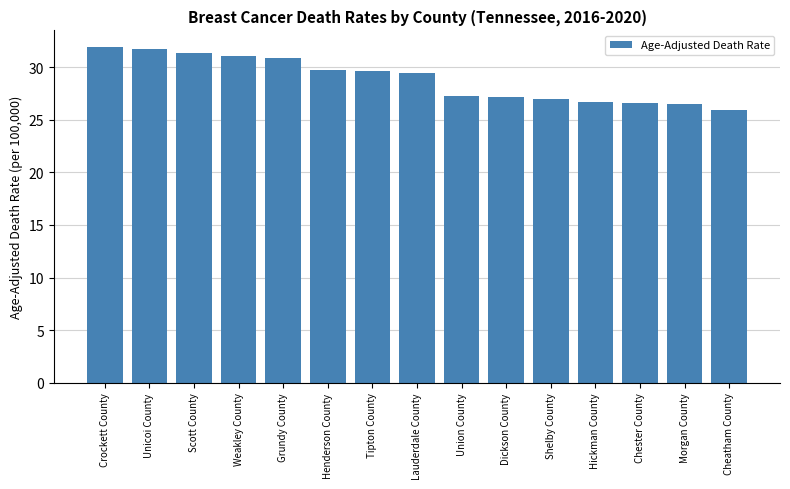

What is the change in value from Lauderdale County to Chester County?

-2.8